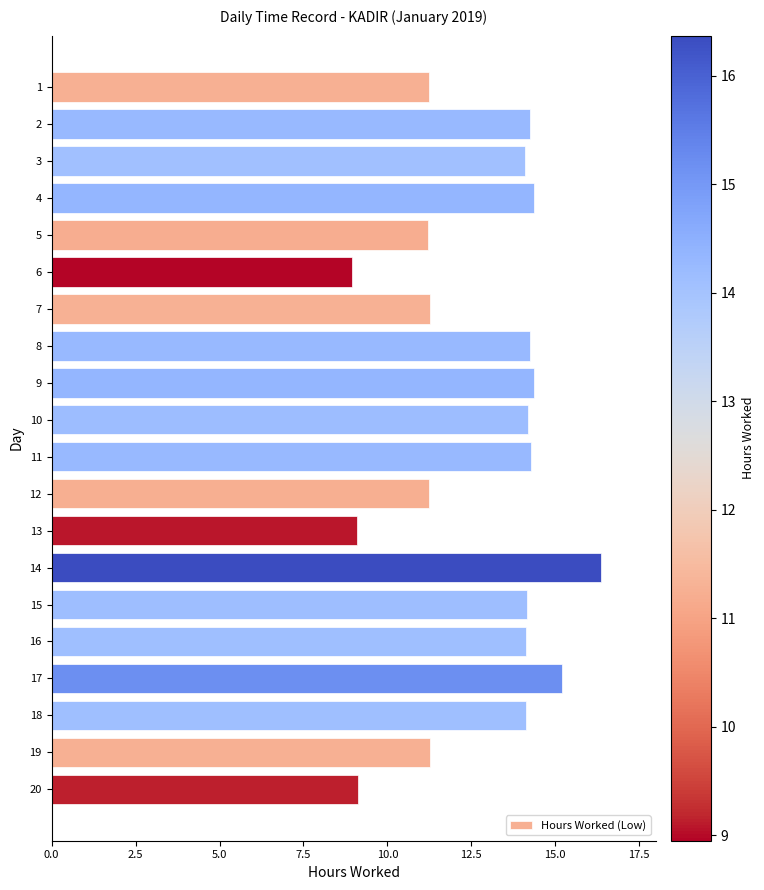

What is the difference between the maximum and minimum values?

7.4